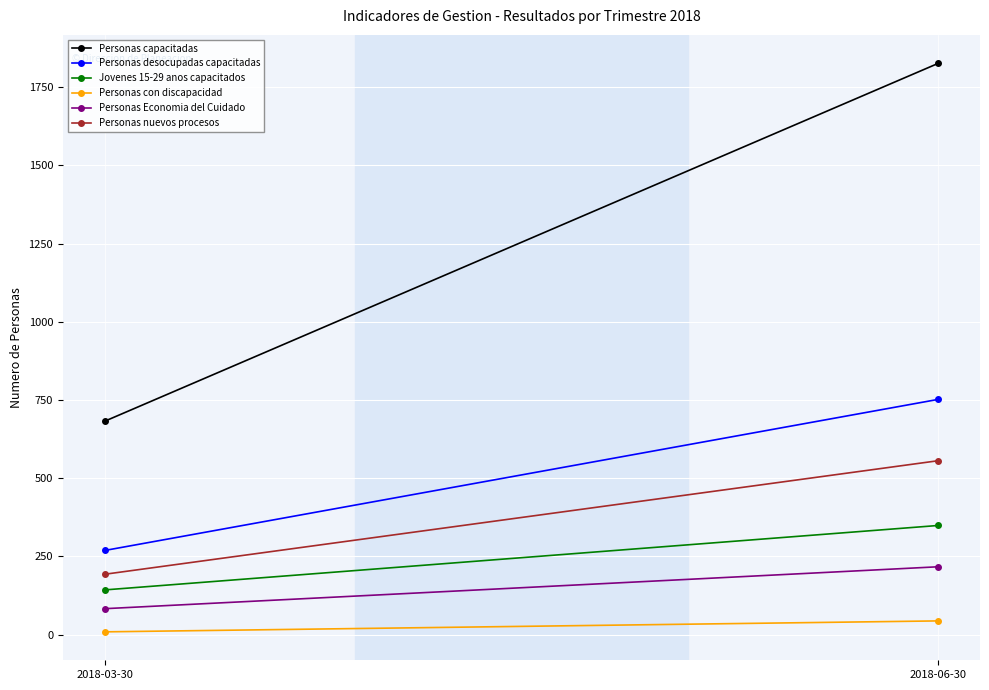

What is the spread (max minus min) of values at 2018-03-30?

673